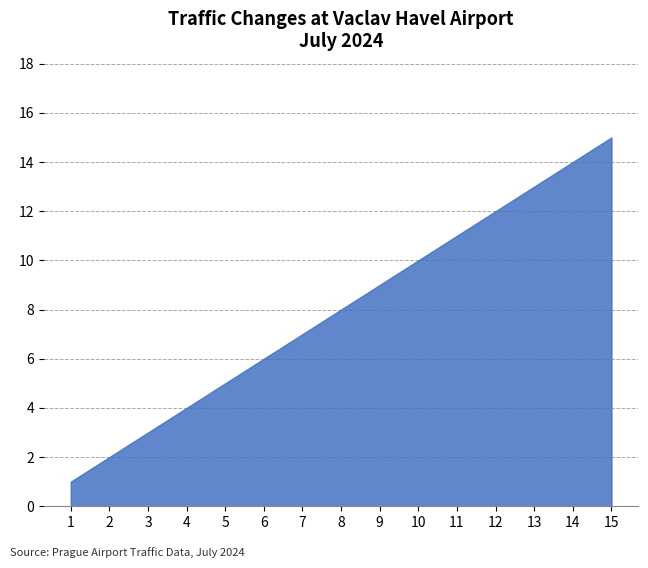

What is the change in value from 2 to 12?

+10